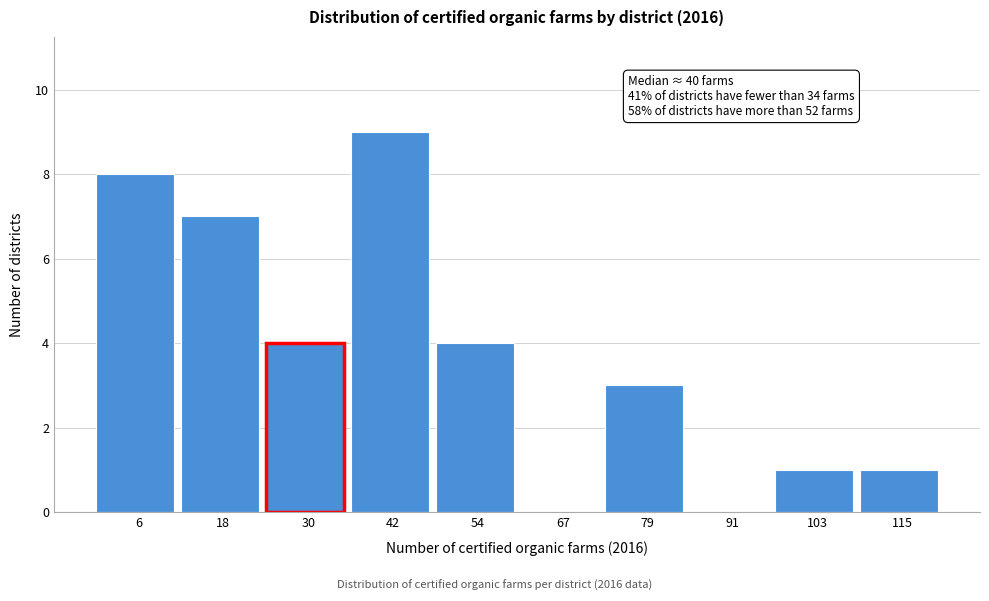

Reading left to right, extract all data points from this chart.

6=8	18=7	30=4	42=9	54=4	67=0	79=3	91=0	103=1	115=1